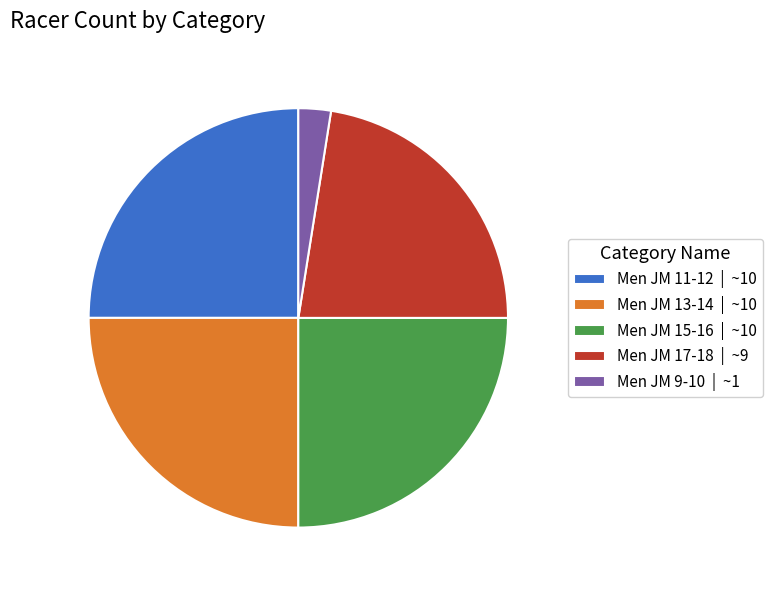

Is the sum of Men JM 13-14 | ~10 and Men JM 9-10 | ~1 greater than half?

No